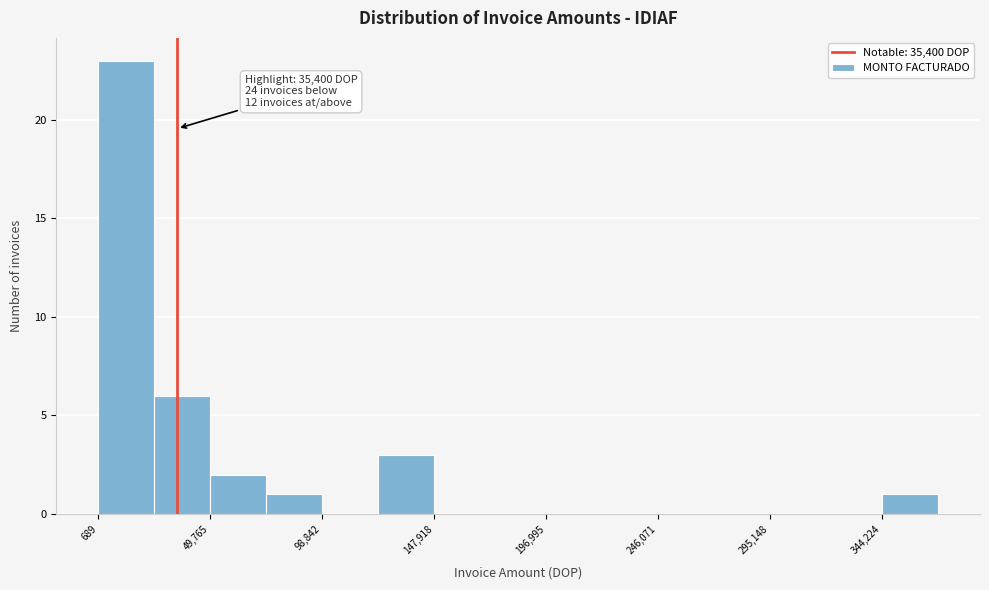

Which range on the x-axis has the tallest bar?

0 to 25000